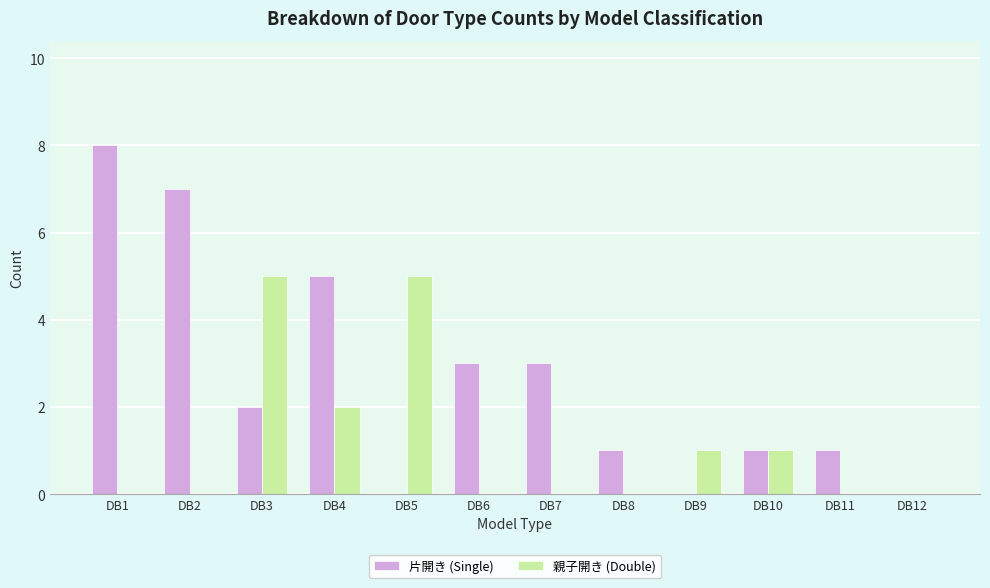

Which series has the largest total across all categories?

片開き (Single)